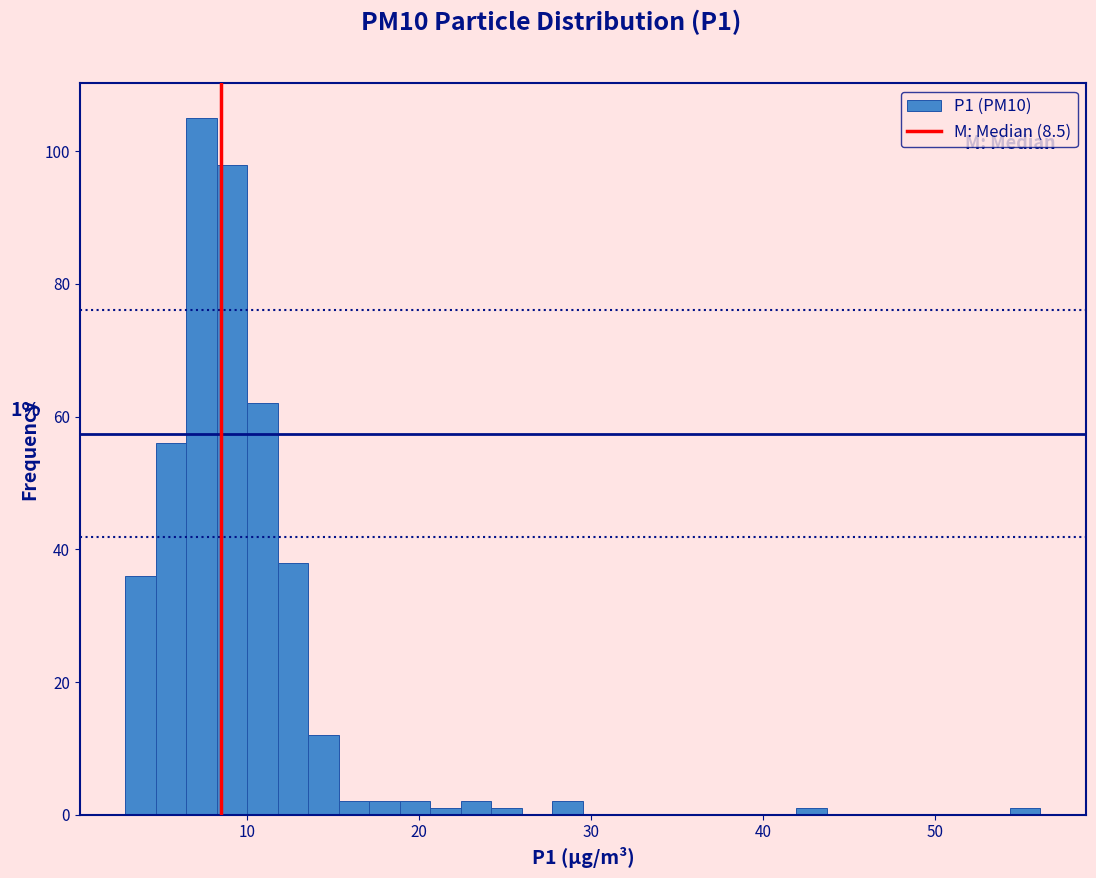

Around what value on the x-axis is the tallest bar? Give the approximate position of its centre, as read against the axis.

7